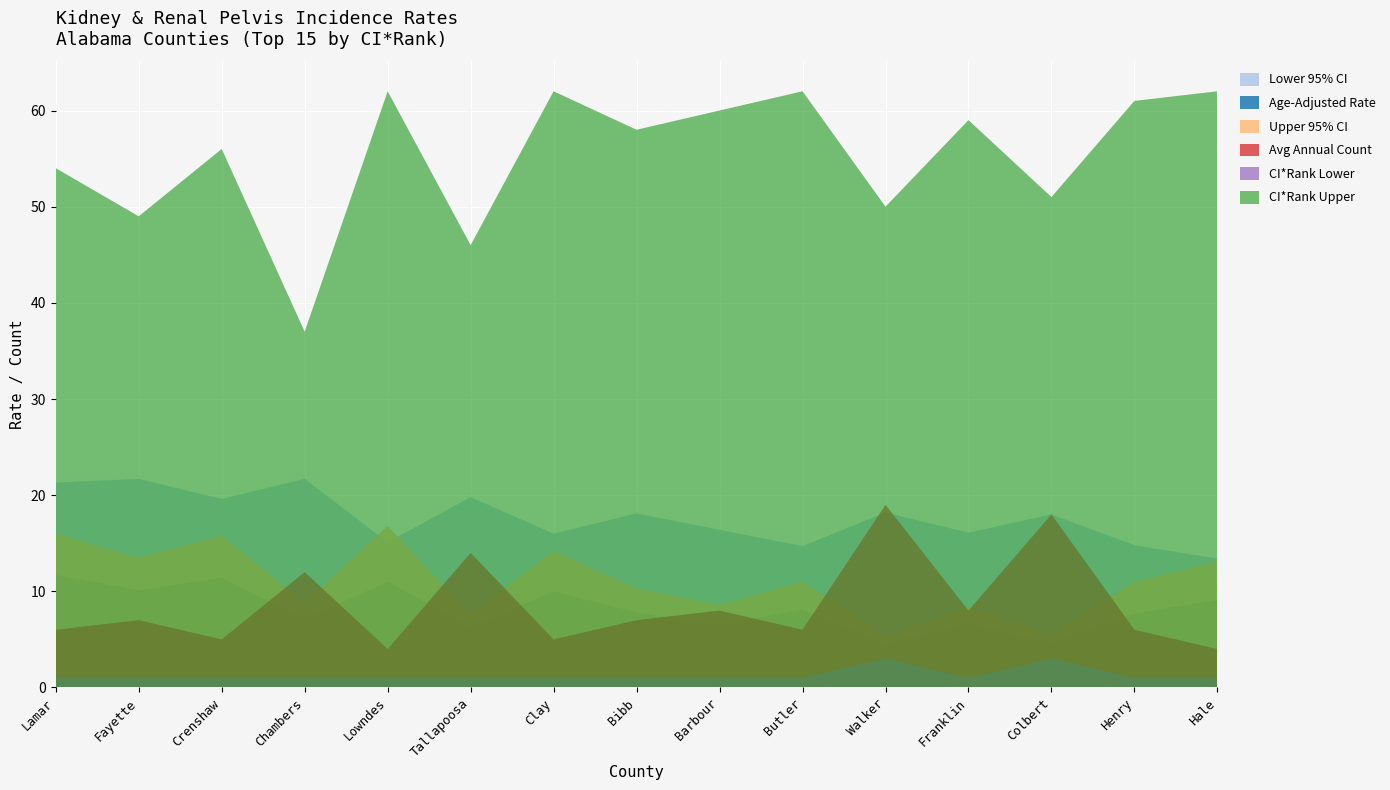

Reading right to left, what are all the values shown in this chart?

Age-Adjusted Rate: 22.5	22.5	22.7	22.7	22.7	22.8	22.9	25.9	26.0	26.0	26.1	28.8	31.0	31.8	33.0
Lower 95% CI: 13.4	14.8	18.0	16.1	18.2	14.7	16.4	18.1	16.0	19.8	15.1	21.7	19.6	21.7	21.3
Upper 95% CI: 35.6	33.5	28.2	31.1	28.1	33.8	31.5	36.2	40.2	33.6	42.9	37.6	46.8	45.3	49.0
Avg Annual Count: 4.0	6.0	18.0	8.0	19.0	6.0	8.0	7.0	5.0	14.0	4.0	12.0	5.0	7.0	6.0
CI*Rank Lower: 1.0	1.0	3.0	1.0	3.0	1.0	1.0	1.0	1.0	1.0	1.0	1.0	1.0	1.0	1.0
CI*Rank Upper: 62.0	61.0	51.0	59.0	50.0	62.0	60.0	58.0	62.0	46.0	62.0	37.0	56.0	49.0	54.0